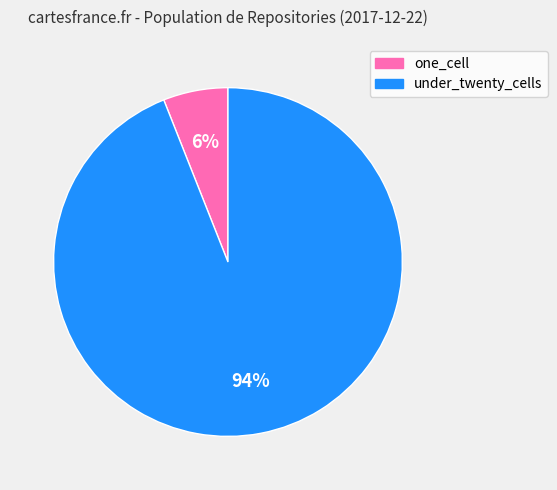

The under_twenty_cells slice represents 99% of the pie. True or false?

False